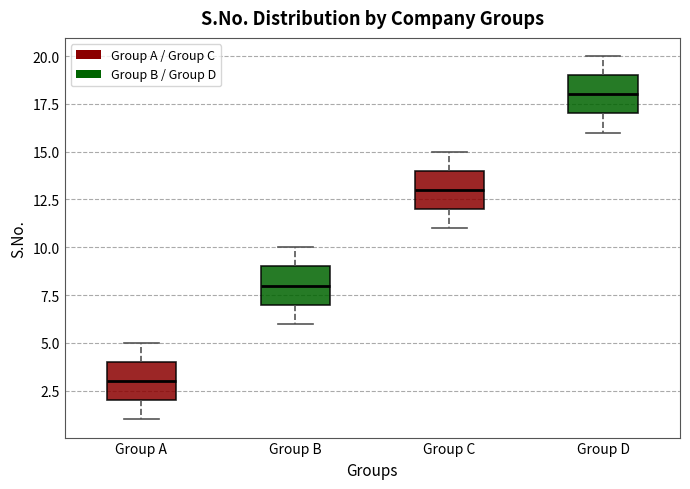

Reading left to right, read every box against the y-axis: the position of its median line, the range the box covers, and the ends of its whiskers. The values are not printed on the chart, so give them approximately, as read against the axis.

Group A: median 3, box 2 to 4, whiskers 1 to 5
Group B: median 8, box 7 to 9, whiskers 6 to 10
Group C: median 13, box 12 to 14, whiskers 11 to 15
Group D: median 18, box 17 to 19, whiskers 16 to 20